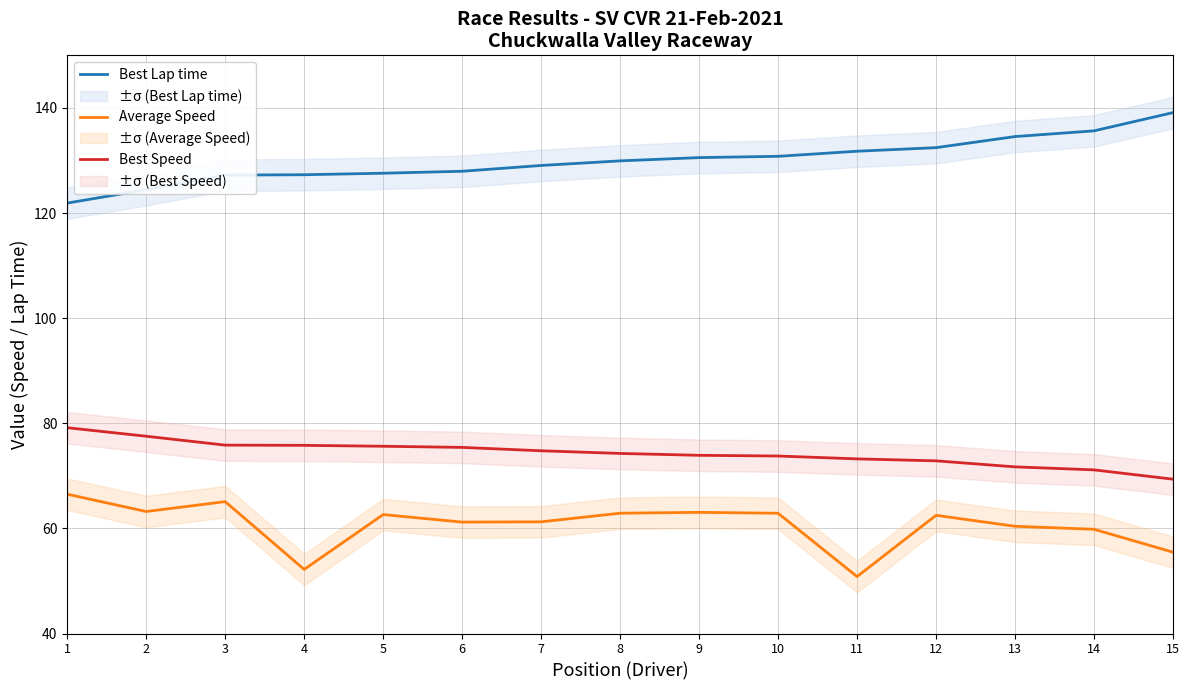

Count the number of data series in this chart.

3